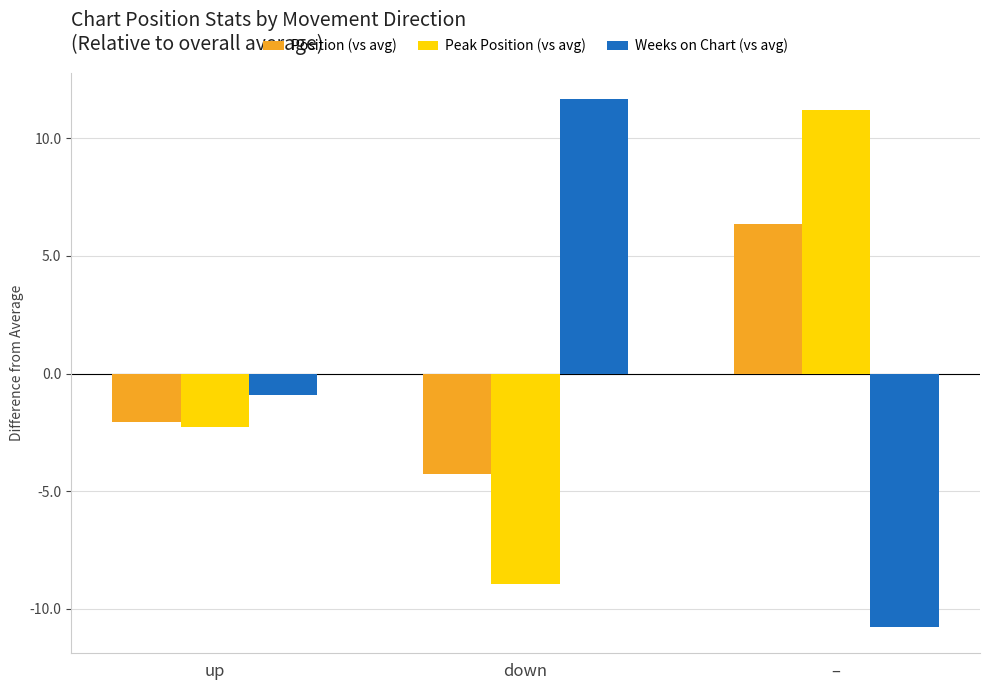

List the series in order of their peak value, lowest first.

Position (vs avg), Peak Position (vs avg), Weeks on Chart (vs avg)